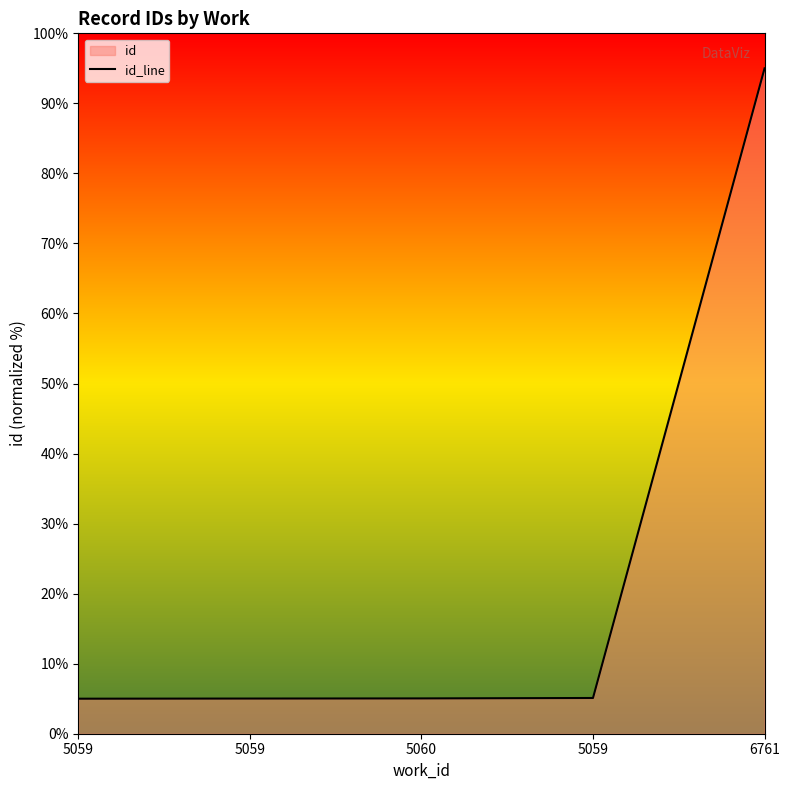

List the labels in order of value, smallest first.

5059, 5059, 5060, 5059, 6761